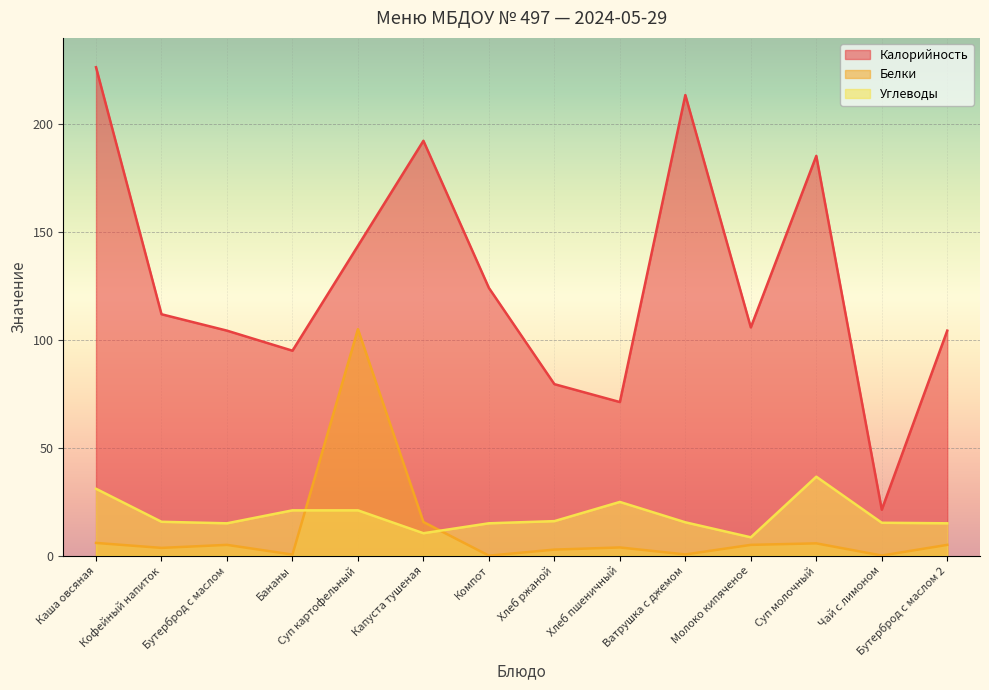

The Белки series shows 0.1 at Чай с лимоном. True or false?

True